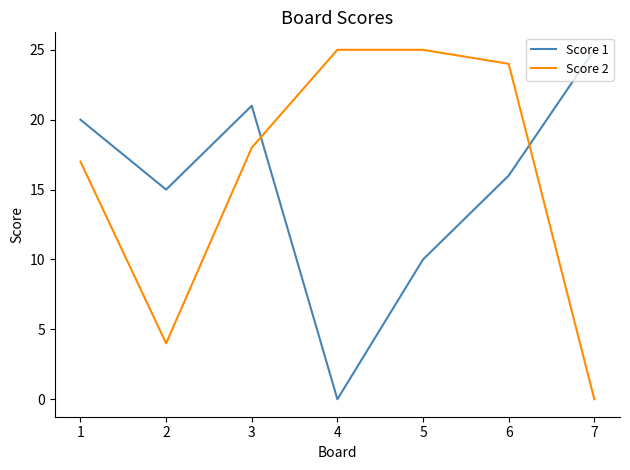

Which series changed the most between 1 and 2?

Score 2